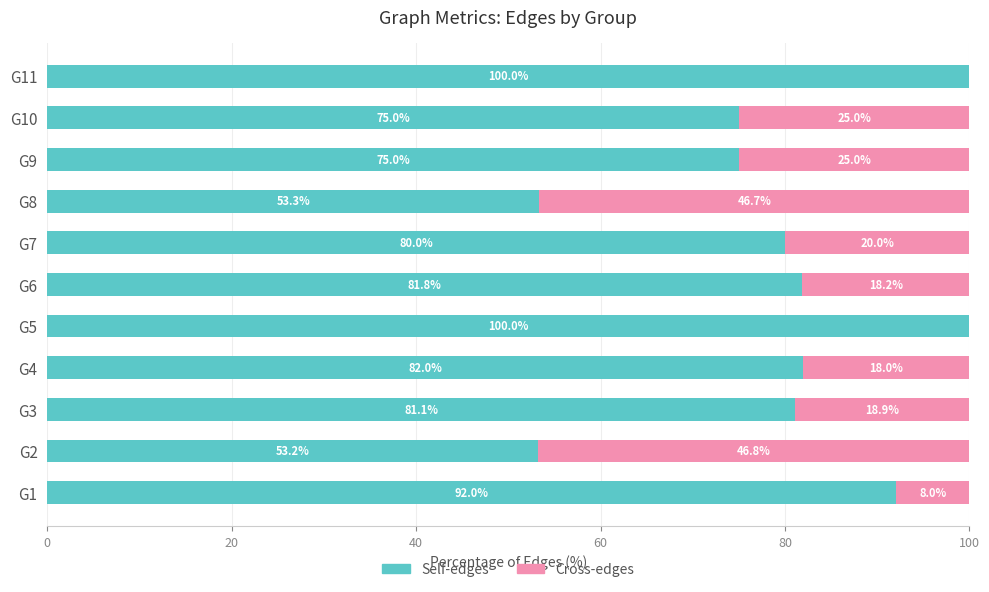

What is the total value across all series at G1?

100.0